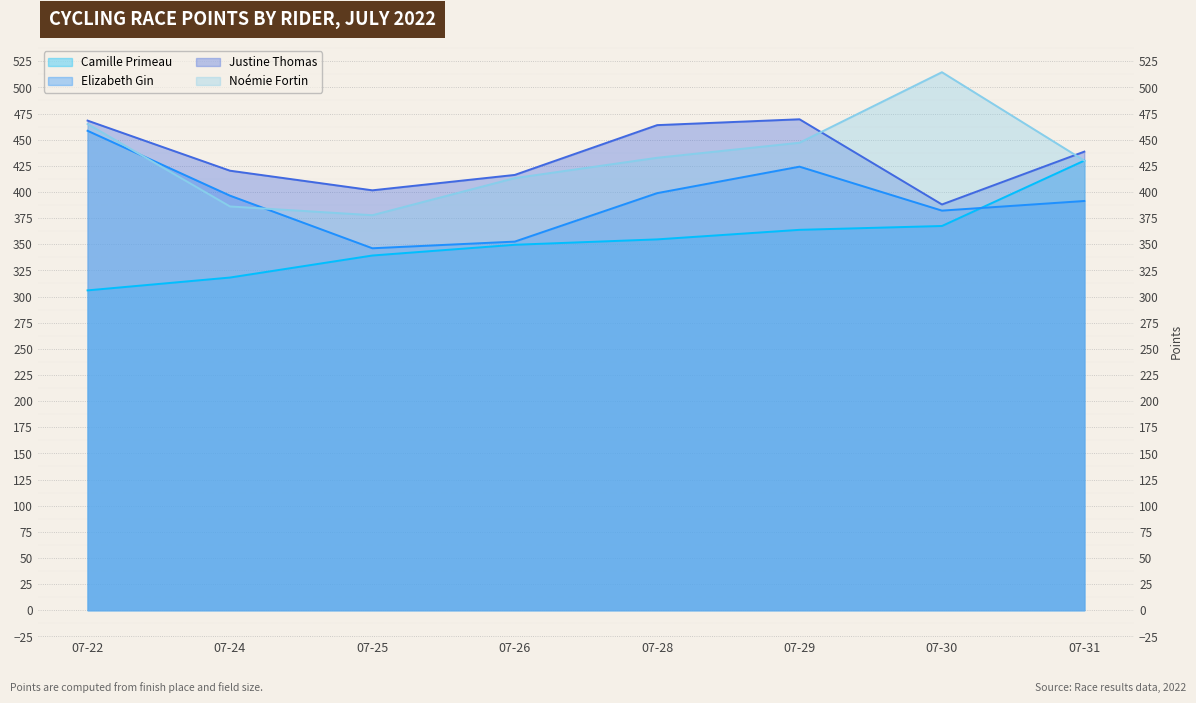

What are all the series names shown in the legend?

Camille Primeau, Elizabeth Gin, Justine Thomas, Noémie Fortin